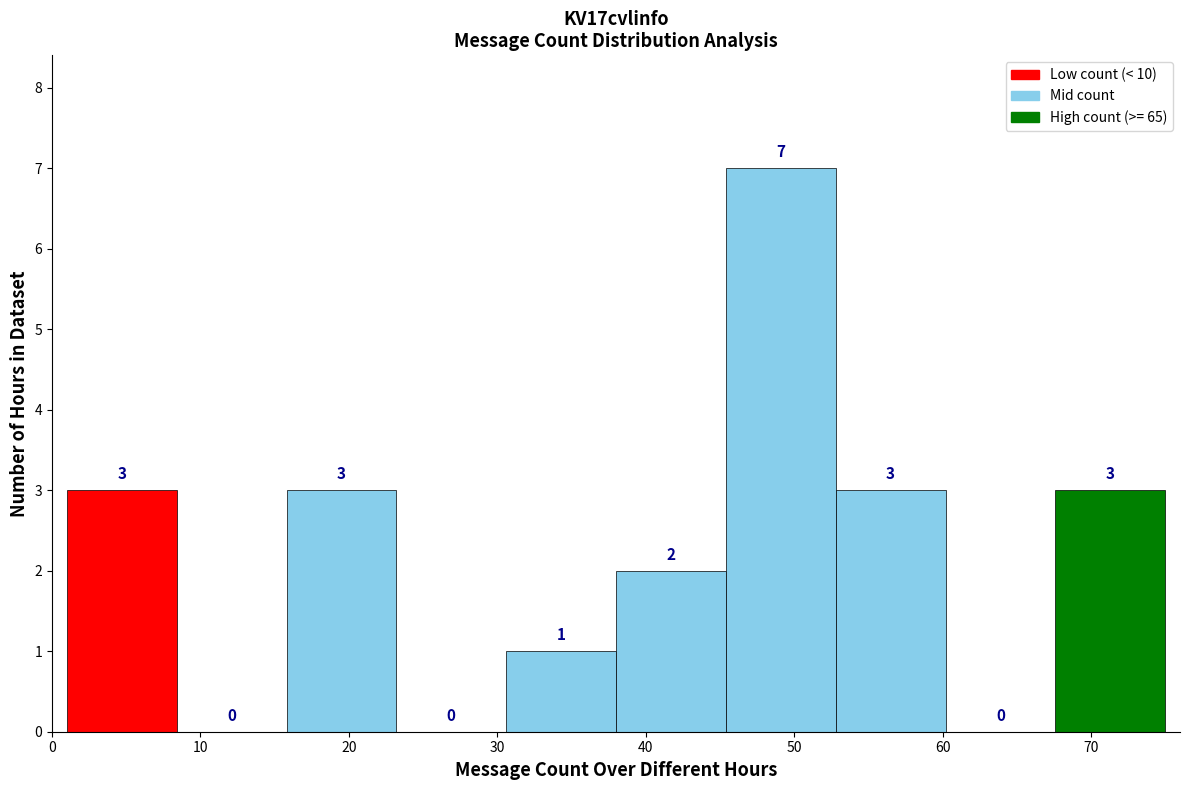

What is the height of the bar covering 15.8 to 23.2 on the x-axis? The bar edges are not printed on the chart, so give them approximately, as read against the axis.

3